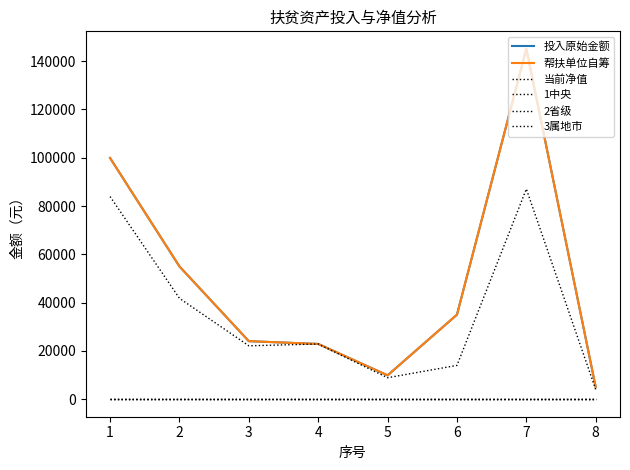

Is this an area chart (filled region under the line)?

No